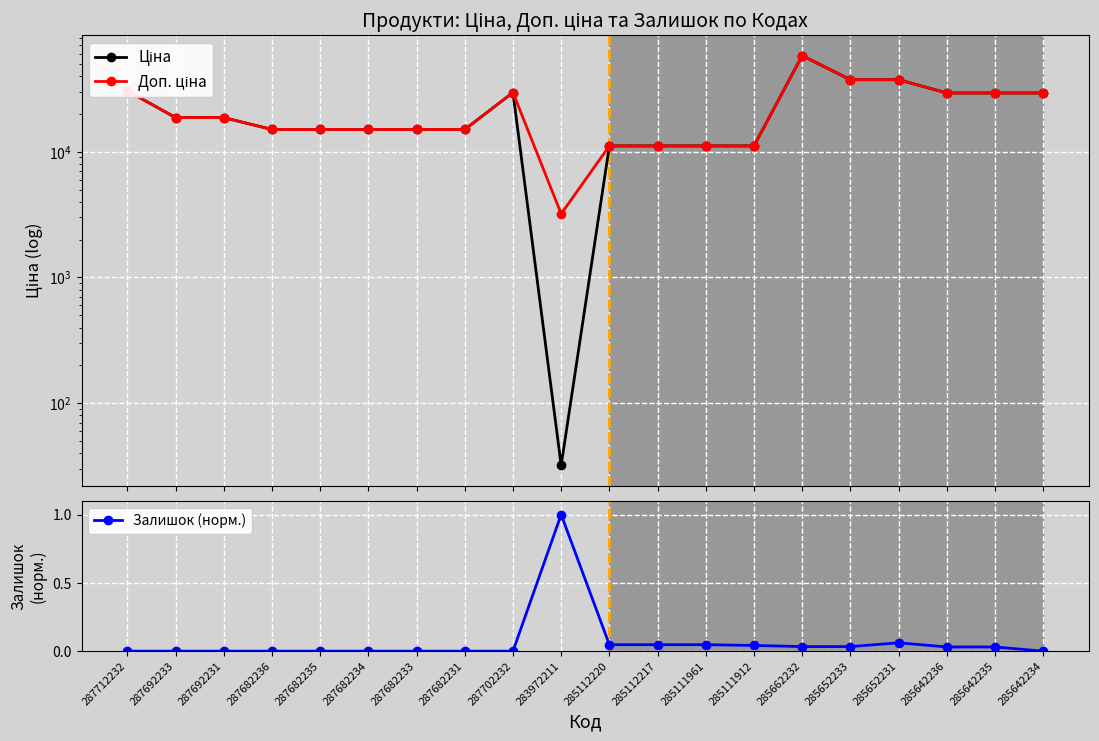

What is the spread (max minus min) of values at 285642236?

29294.8